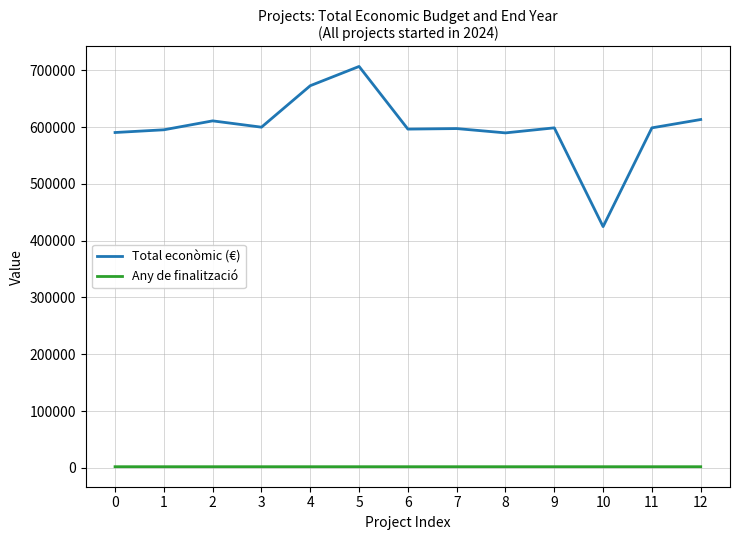

At which category does Total econòmic (€) reach its first local peak?

2